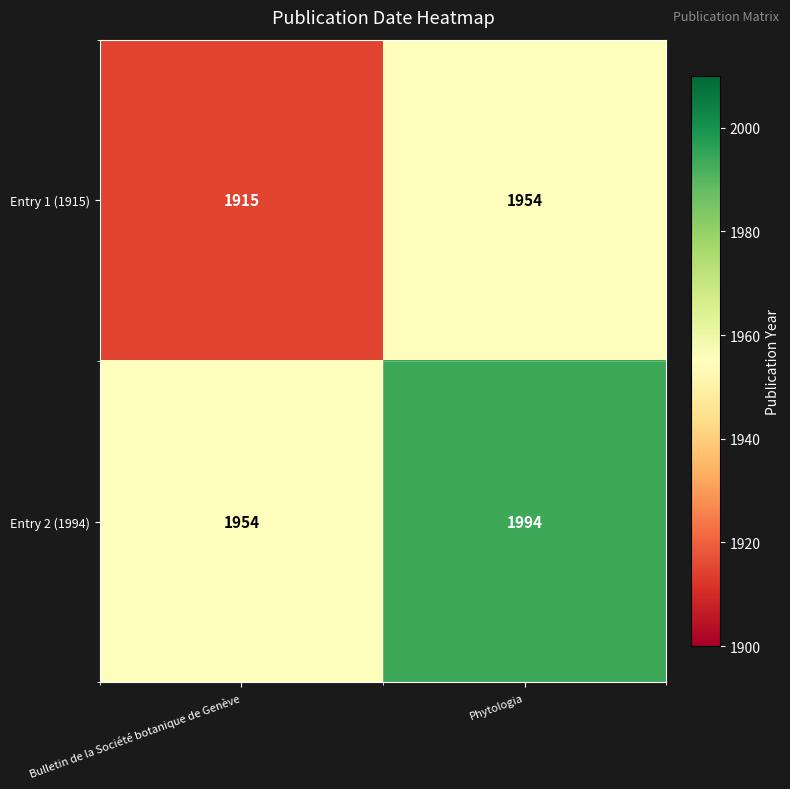

Which series has the largest range (max minus min)?

Entry 2 (1994)